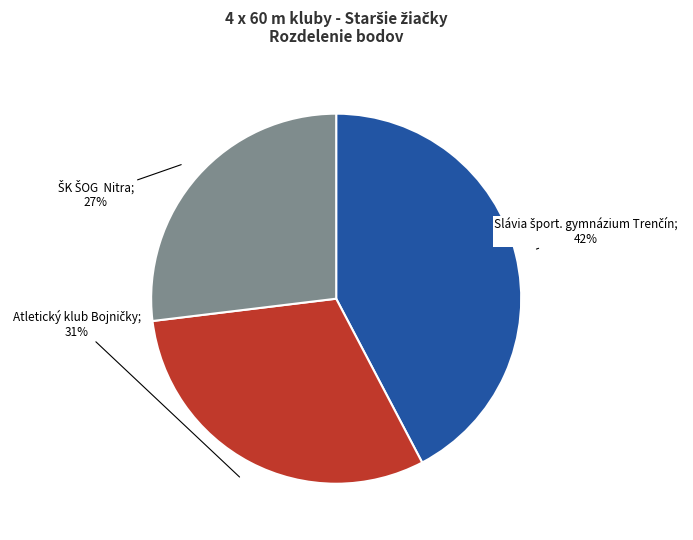

Does any single category account for the majority?

No